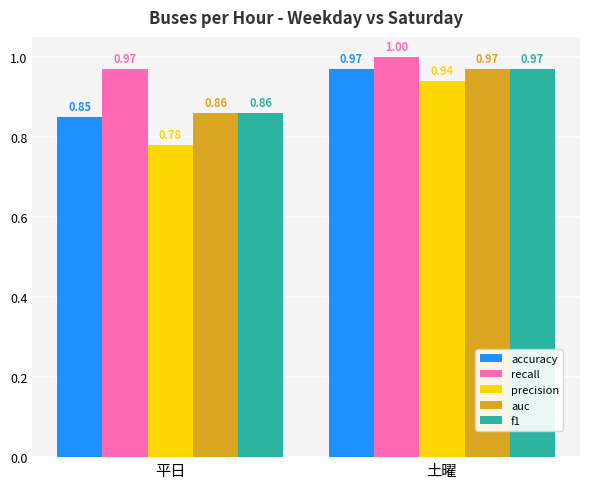

Which series changed the most between 平日 and 土曜?

precision